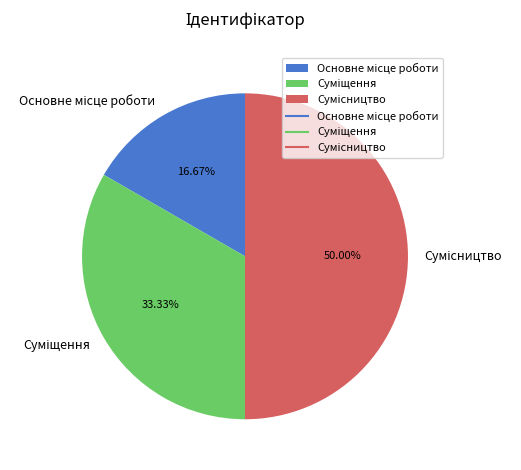

What is the ratio of the value at Основне місце роботи to the value at Суміщення?

0.5